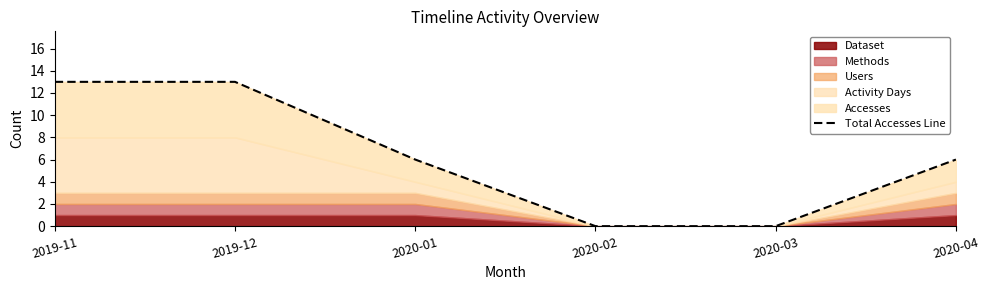

List the labels in order of value, largest first.

2019-11, 2019-12, 2020-01, 2020-04, 2020-02, 2020-03